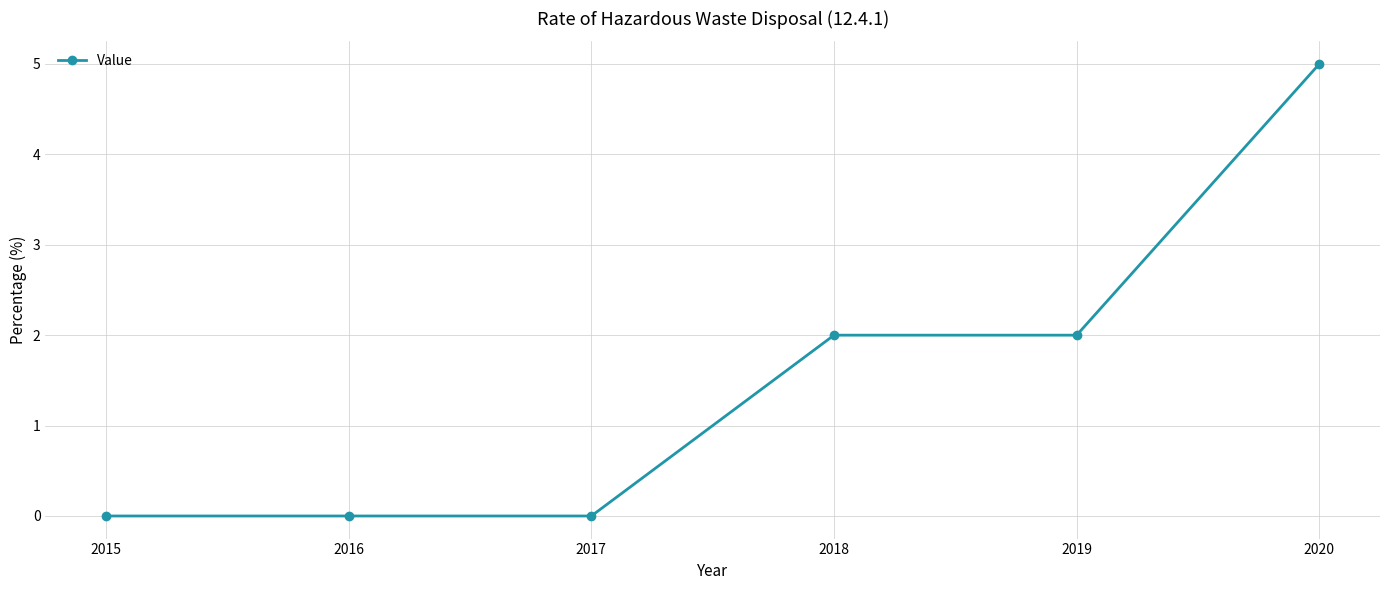

What is the change in value from 2015 to 2019?

+2